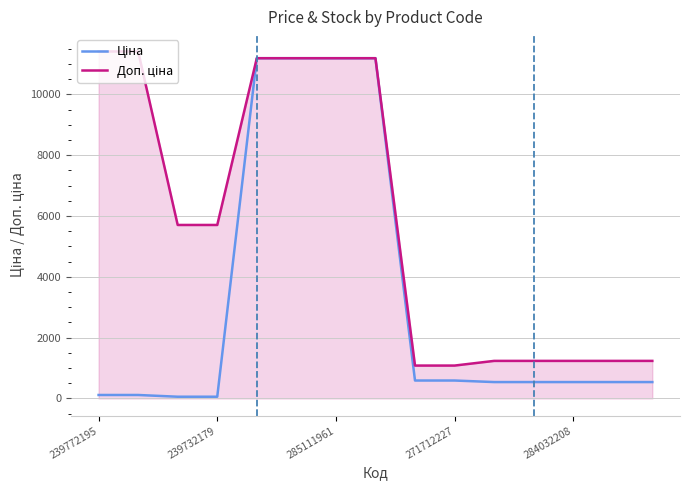

Which series has the largest total across all categories?

Доп. ціна